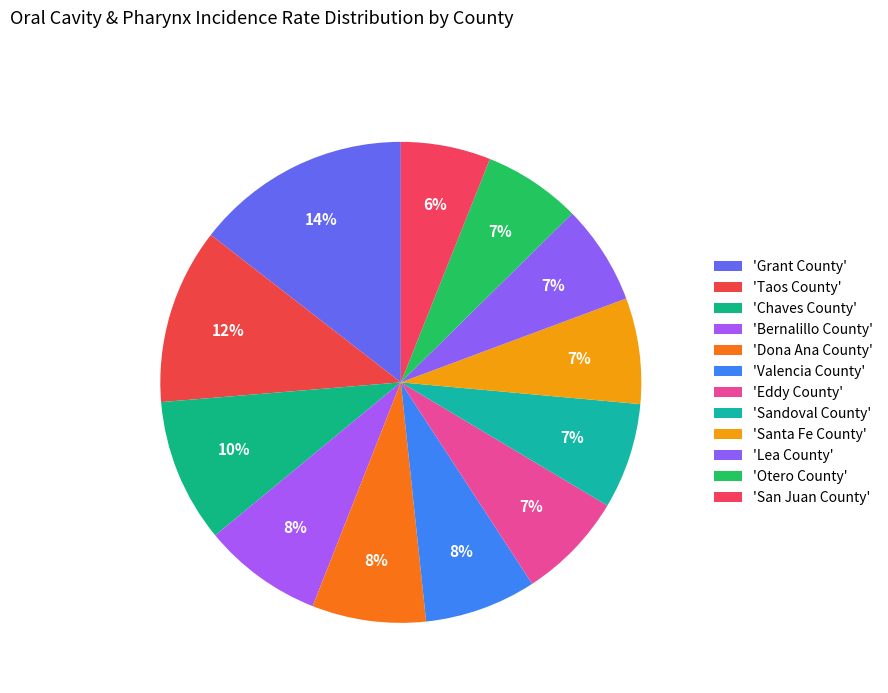

To the nearest percent, what is the average slice percentage?

8%